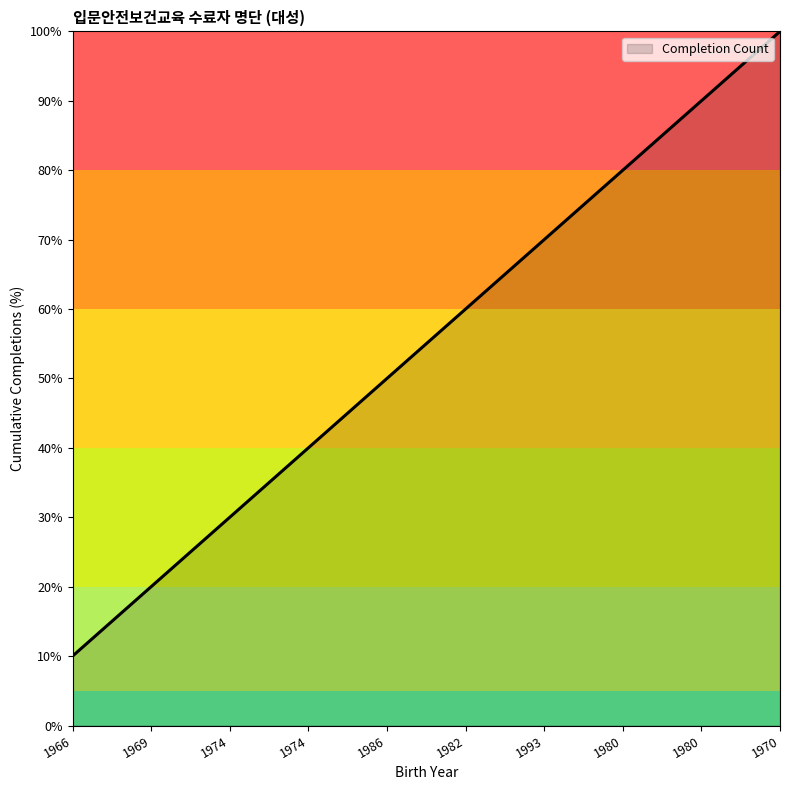

Is this an area chart (filled region under the line)?

Yes